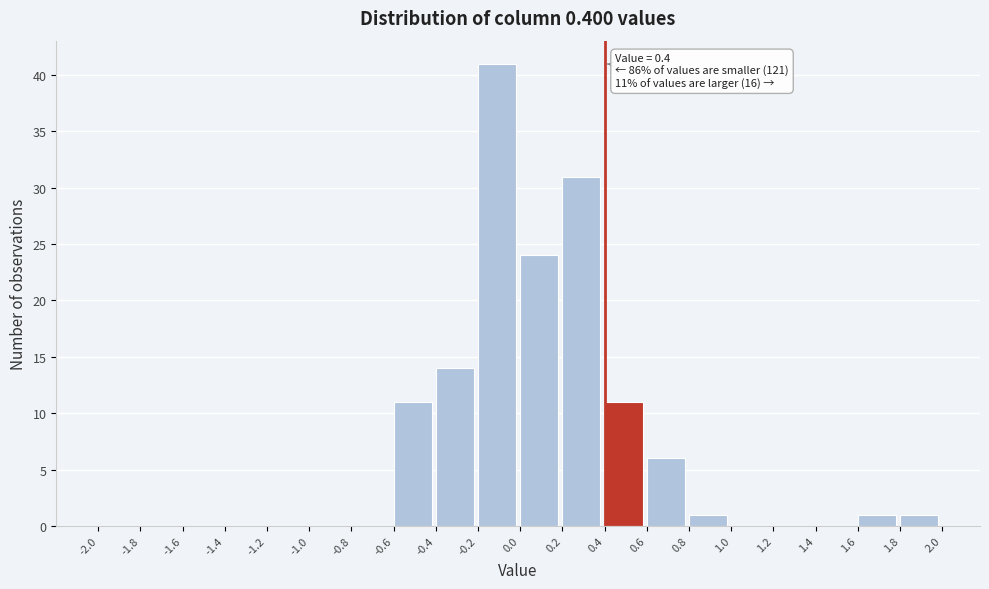

Over which range of the x-axis is the bar tallest?

-0.2 to 0.0